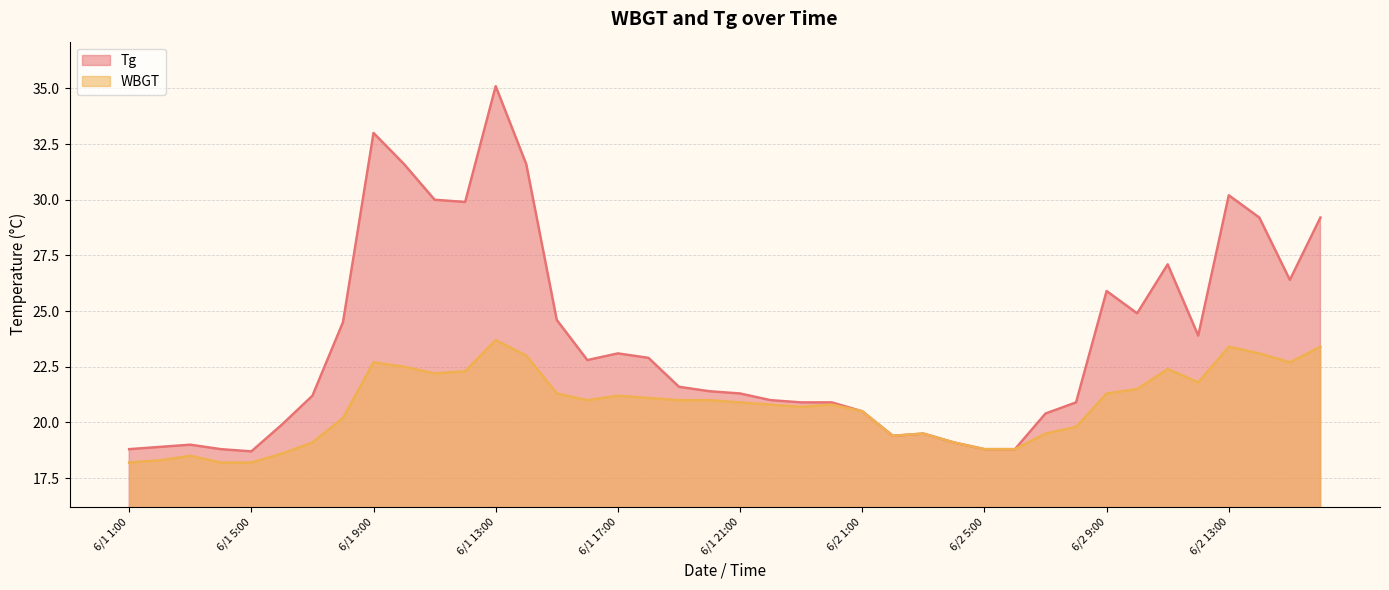

What is the difference between the Tg values at 6/1 20:00 and 6/2 5:00?

2.6